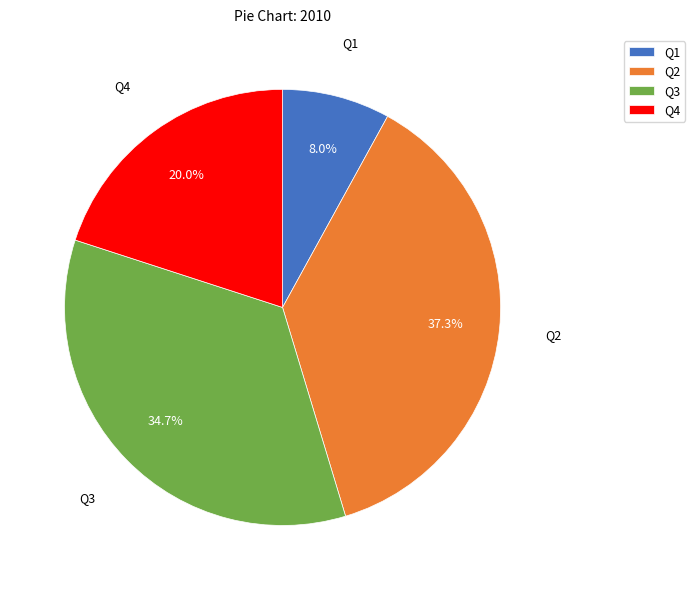

Approximately how many times larger is the value at Q2 compared to Q1?

4.7